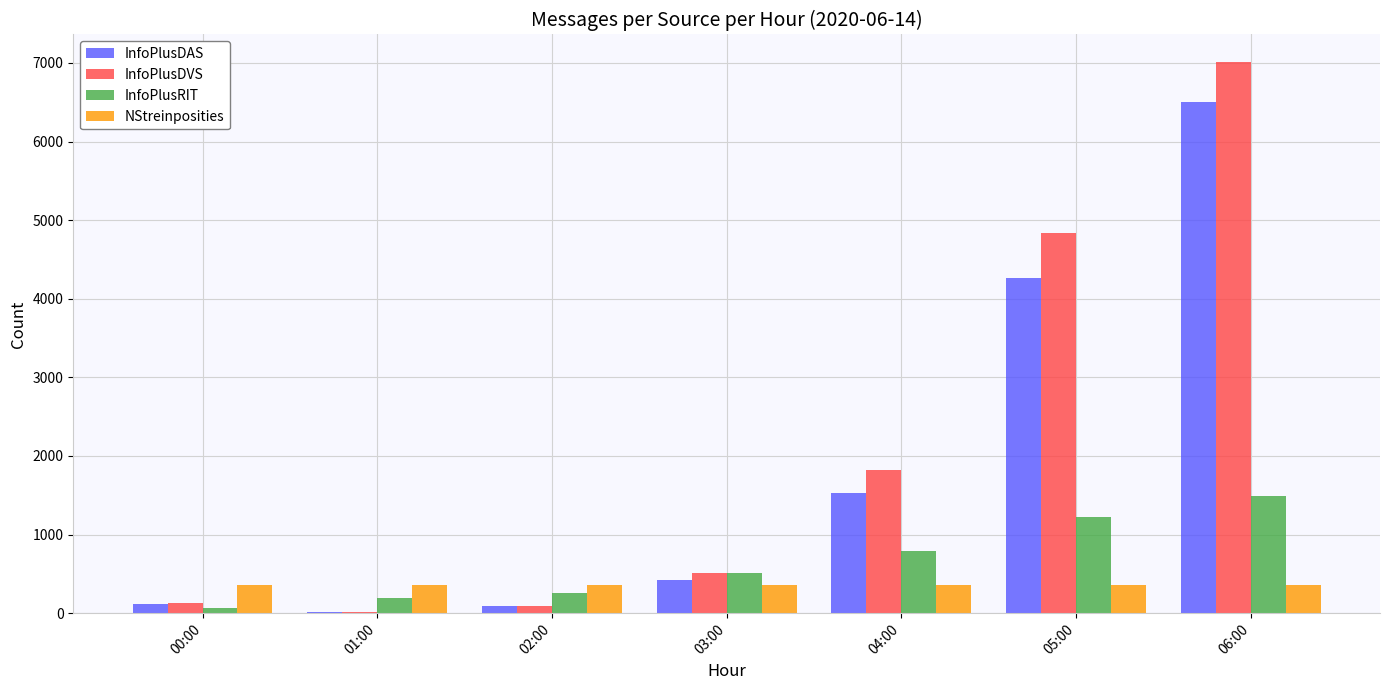

Reading right to left, list all the values displayed in this chart.

InfoPlusDAS: 06:00=6509	05:00=4266	04:00=1528	03:00=418	02:00=85	01:00=10	00:00=118
InfoPlusDVS: 06:00=7011	05:00=4833	04:00=1821	03:00=508	02:00=94	01:00=17	00:00=131
InfoPlusRIT: 06:00=1494	05:00=1217	04:00=789	03:00=508	02:00=253	01:00=198	00:00=72
NStreinposities: 06:00=360	05:00=360	04:00=360	03:00=360	02:00=360	01:00=360	00:00=360